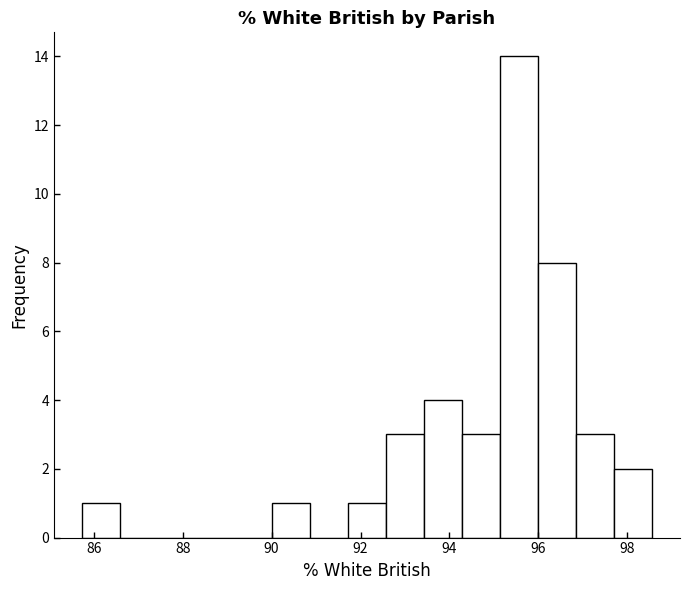

Reading left to right, list every bar in this chart as the range it spans on the x-axis followed by its height. Neither the bar edges nor the heights are printed on the chart, so give them approximately, as read against the axes.

85.8 to 86.6: 1
86.6 to 87.4: 0
87.4 to 88.4: 0
88.4 to 89.2: 0
89.2 to 90.0: 0
90.0 to 90.8: 1
90.8 to 91.8: 0
91.8 to 92.6: 1
92.6 to 93.4: 3
93.4 to 94.2: 4
94.2 to 95.2: 3
95.2 to 96.0: 14
96.0 to 96.8: 8
96.8 to 97.6: 3
97.6 to 98.6: 2